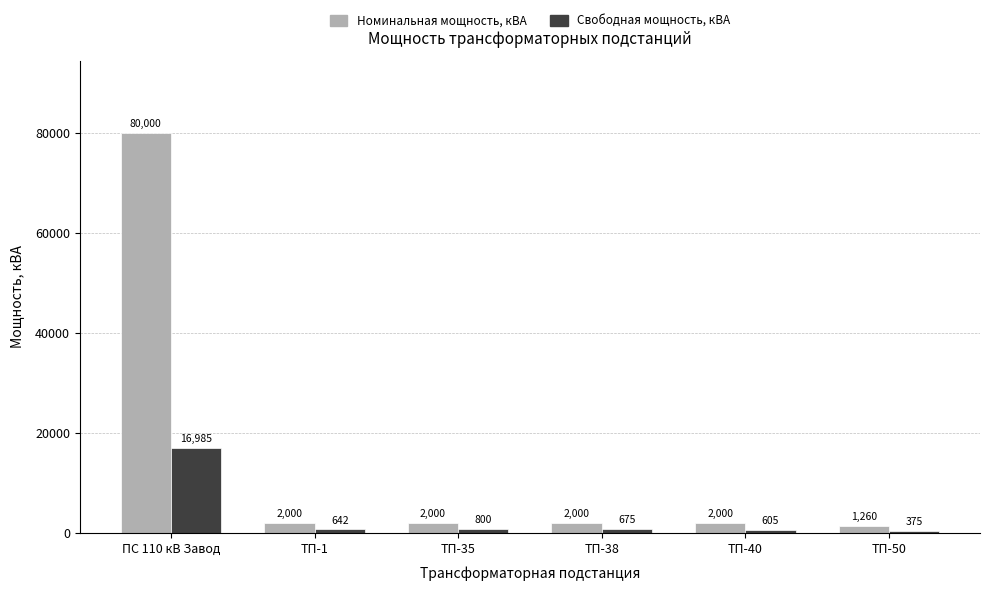

What is the greatest value displayed?

80000